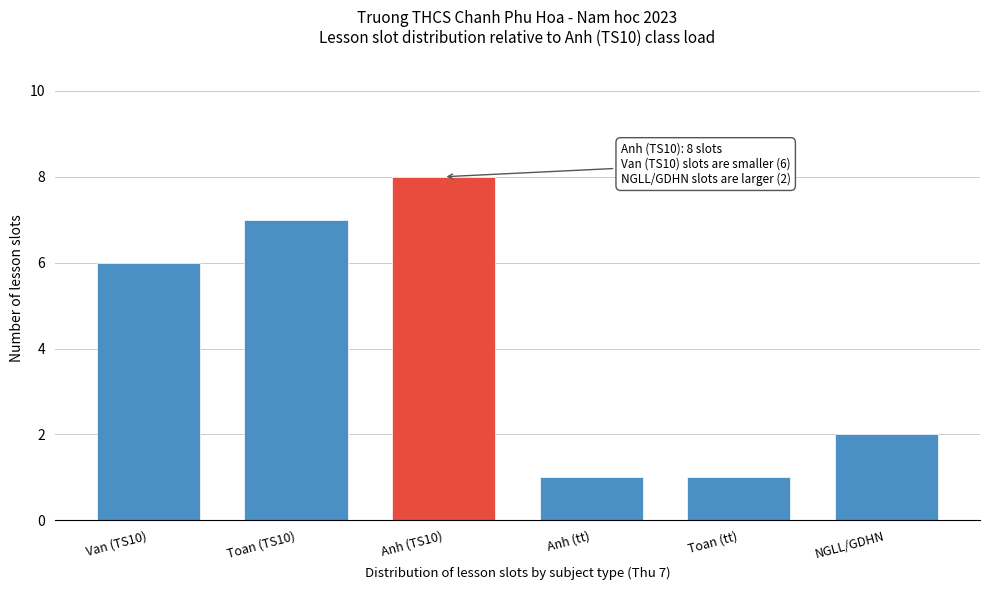

Reading right to left, extract all data points from this chart.

2	1	1	8	7	6